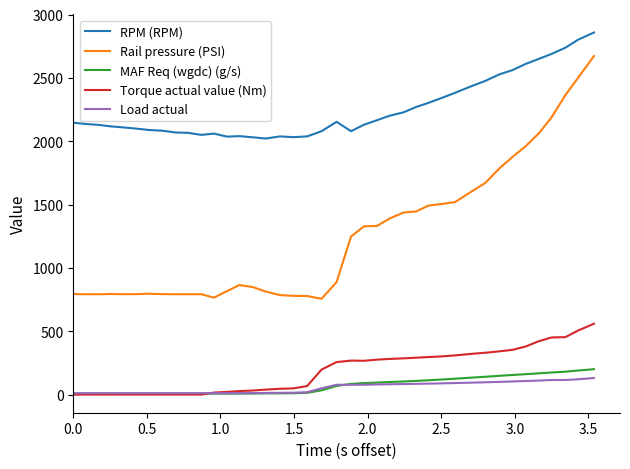

What is the maximum value shown in the chart?

2858.0